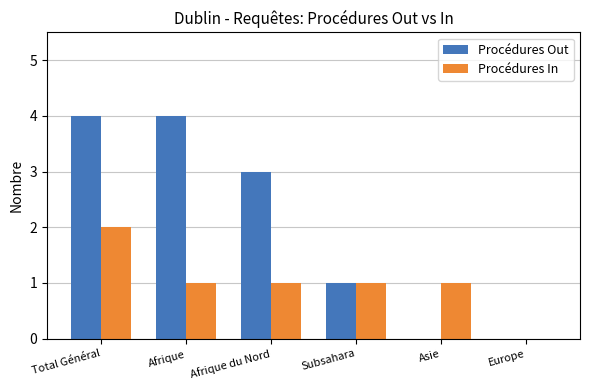

How many categories are shown in the chart?

6